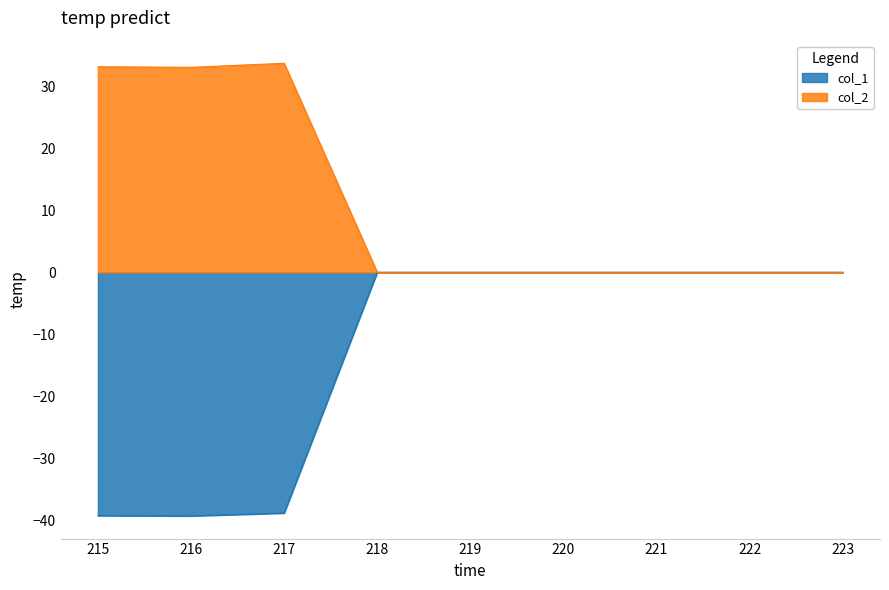

True or false: col_2 and col_1 cross at least once.

False